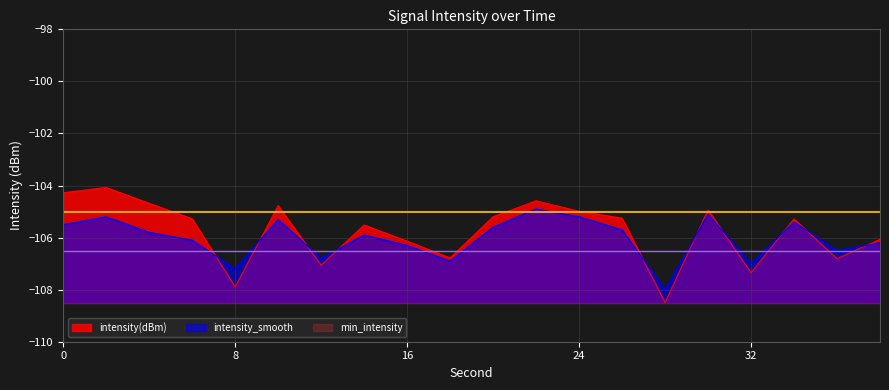

Rank the series by their maximum value, from lowest to highest.

min_intensity, intensity_smooth, intensity(dBm)